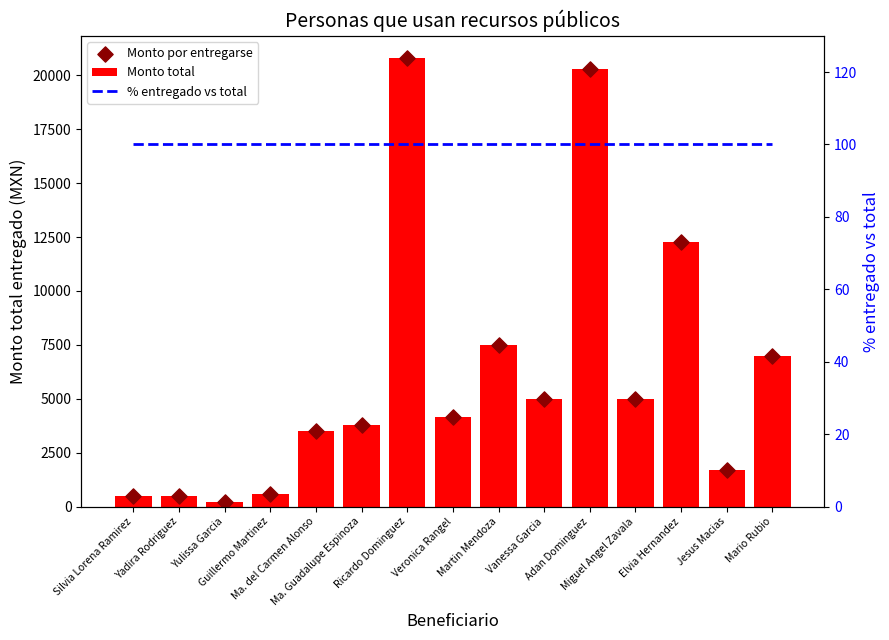

What are all the series names shown in the legend?

Monto total, Monto por entregarse, % entregado vs total